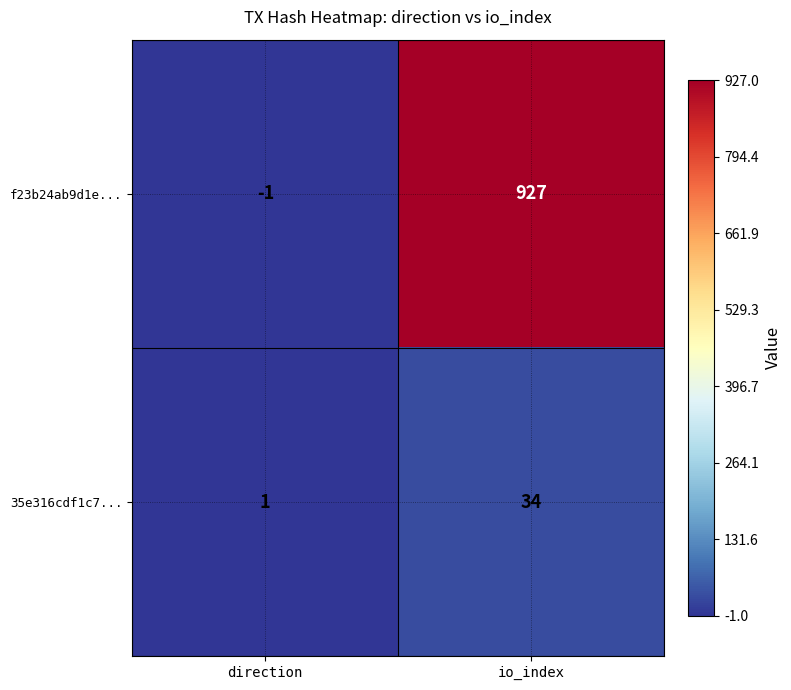

At which label is 35e316cdf1c7... closest to 17?

direction